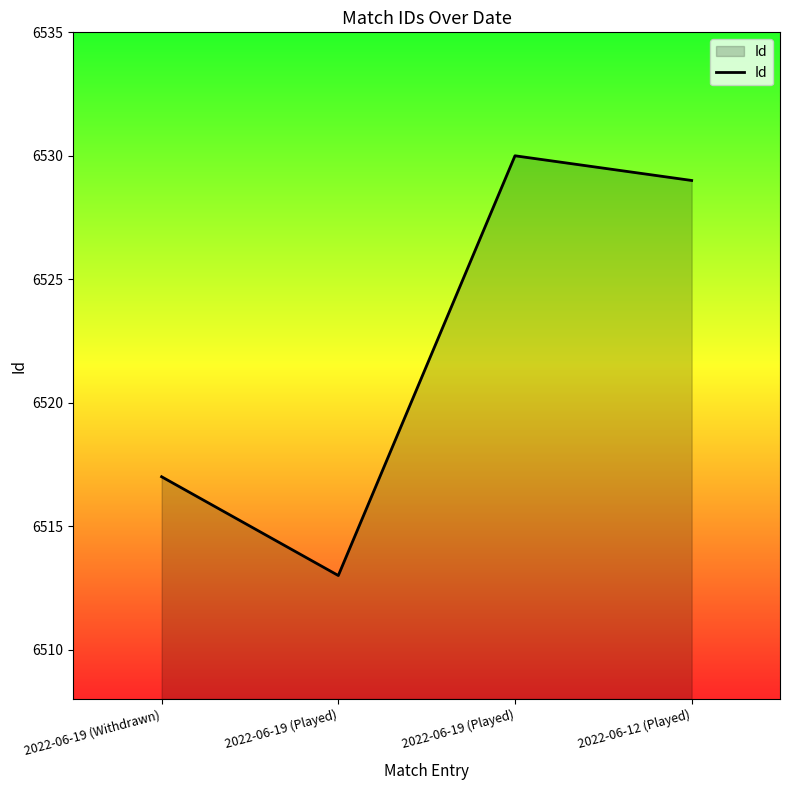

What is the difference between the second highest and minimum values?

16